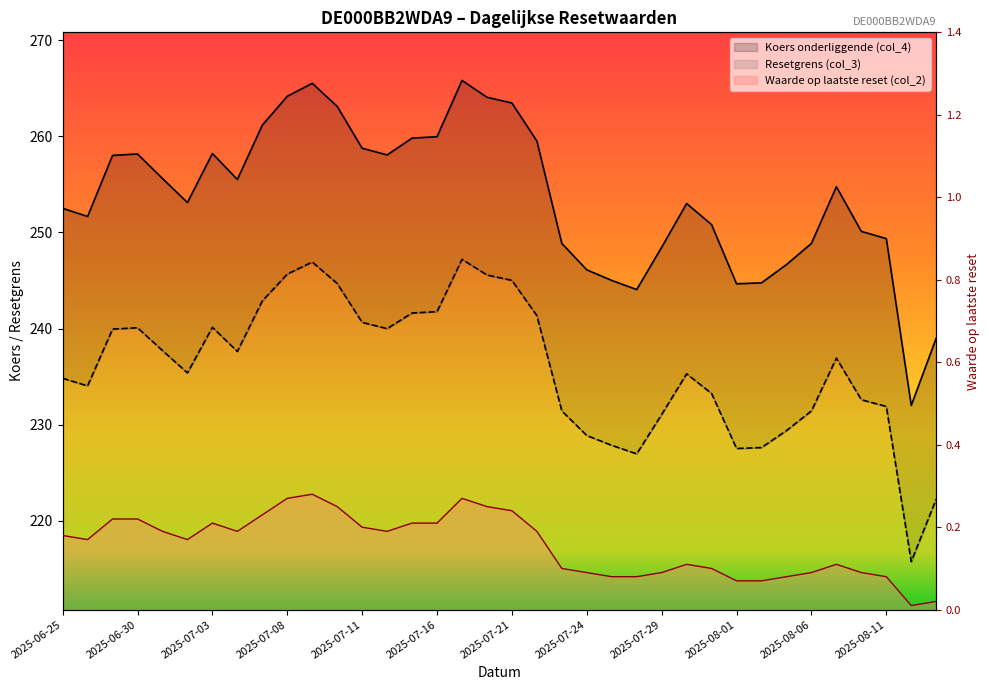

Between 14 and 34, which series saw the biggest shift?

Koers onderliggende (col_4)